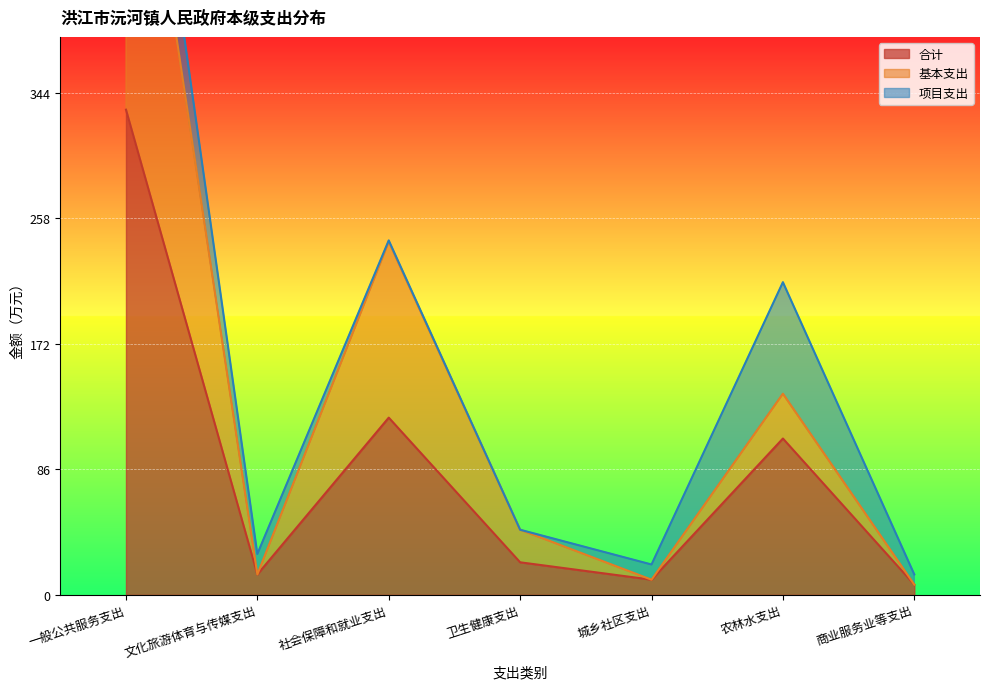

Where is the first local maximum for 合计?

社会保障和就业支出